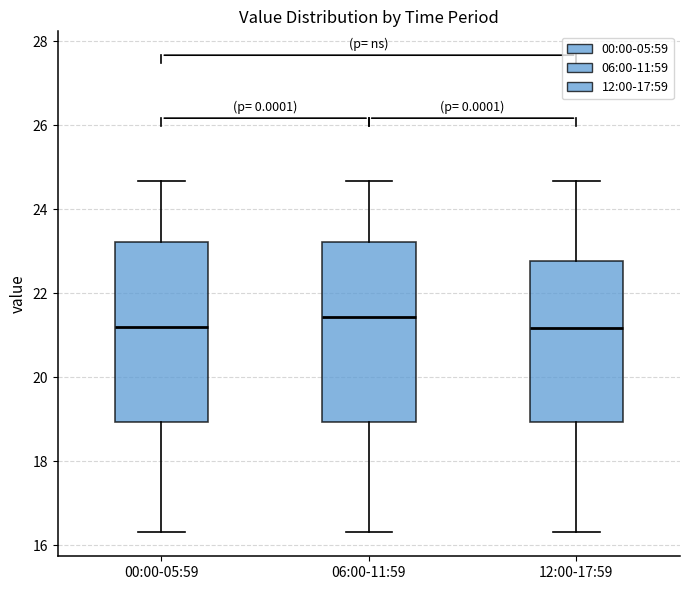

Reading left to right, transcribe this box plot: for each box, give where its median line is, the range the box spans, and where its two whiskers end, as read against the y-axis. The values are not printed on the chart, so give them approximately, as read against the axis.

00:00-05:59: median 21.2, box 19.0 to 23.2, whiskers 16.4 to 24.6
06:00-11:59: median 21.4, box 19.0 to 23.2, whiskers 16.4 to 24.6
12:00-17:59: median 21.2, box 19.0 to 22.8, whiskers 16.4 to 24.6